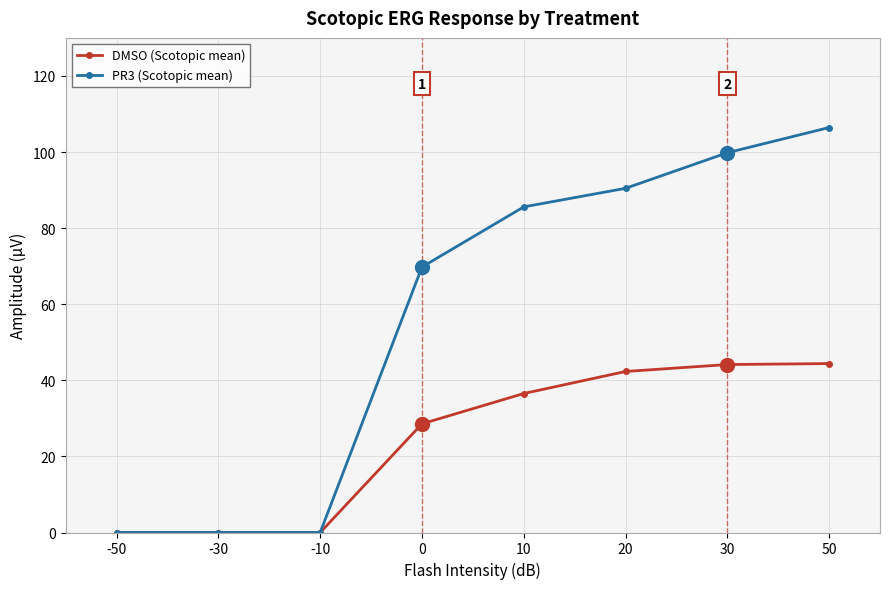

Which label corresponds to the largest value in the chart?

50